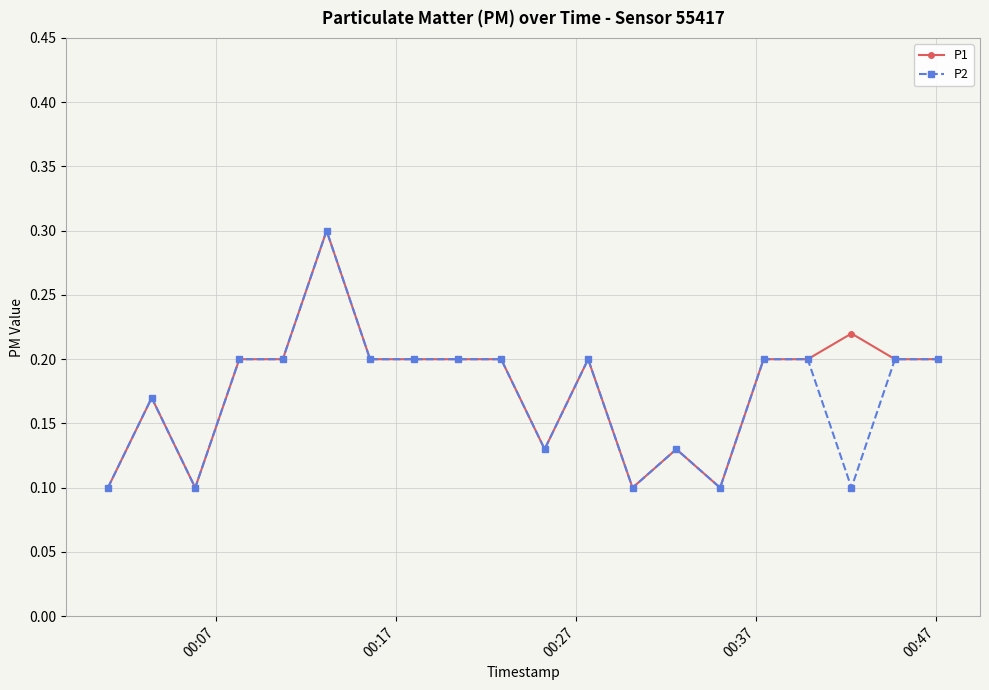

True or false: P2 has more than 0 points higher than both neighbors.

True